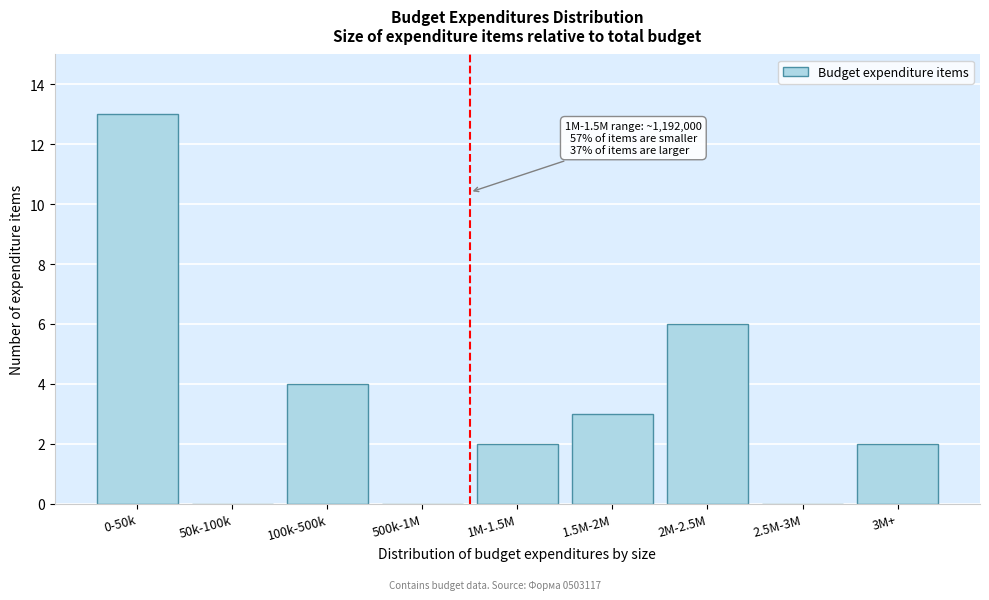

Reading left to right, what are all the values shown in this chart?

0-50k=13	50k-100k=0	100k-500k=4	500k-1M=0	1M-1.5M=2	1.5M-2M=3	2M-2.5M=6	2.5M-3M=0	3M+=2